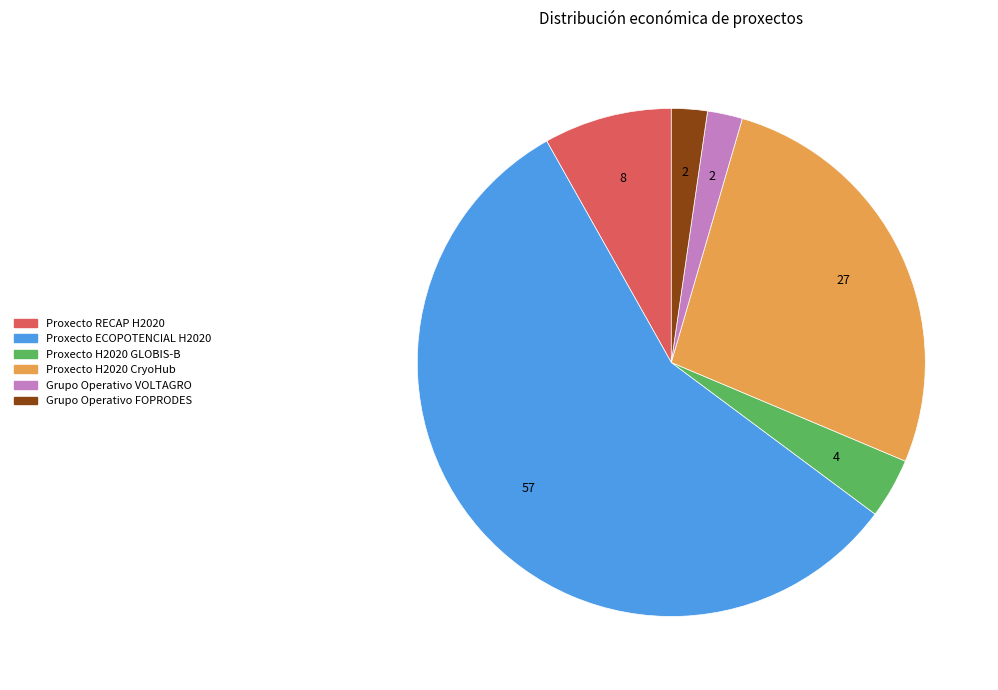

Do Grupo Operativo FOPRODES and Proxecto ECOPOTENCIAL H2020 together represent more than half of the pie?

Yes